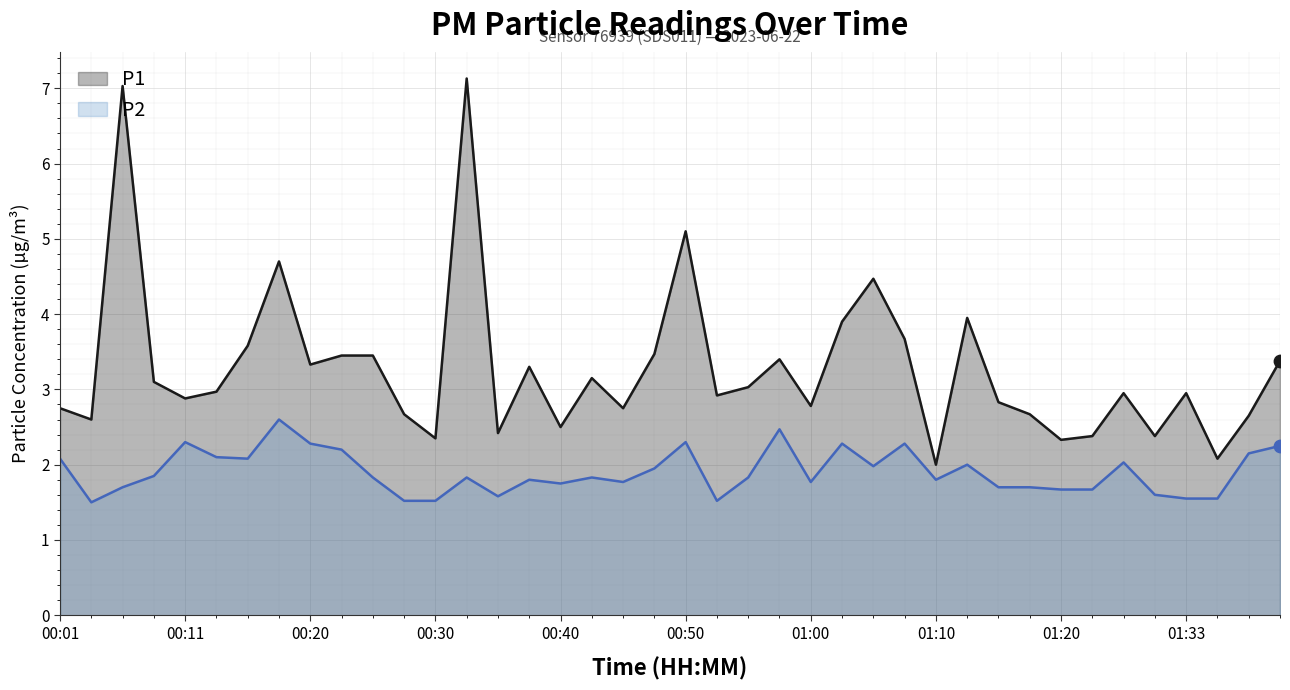

Which series reaches the maximum Y coordinate?

P1